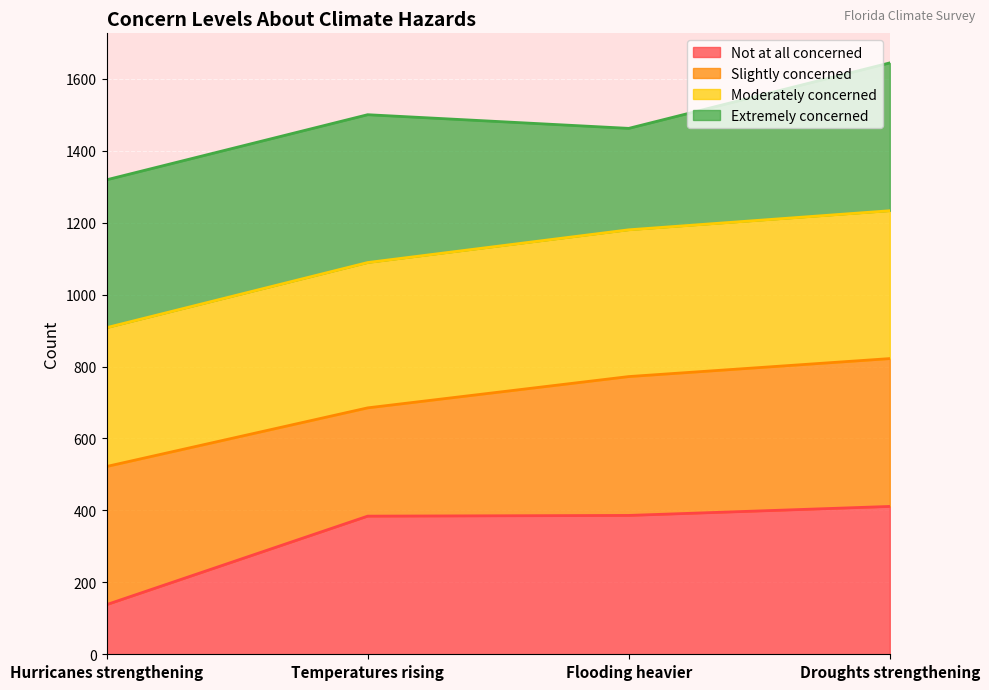

True or false: Not at all concerned has a value of 138 at Hurricanes strengthening.

True